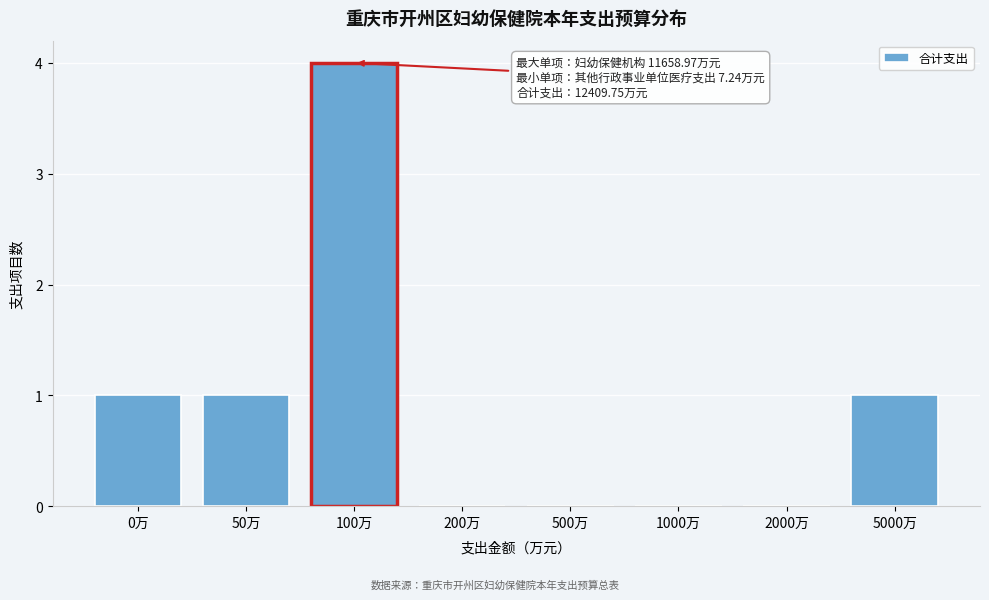

Reading left to right, transcribe all the data shown in this chart.

0万=1	50万=1	100万=4	200万=0	500万=0	1000万=0	2000万=0	5000万=1